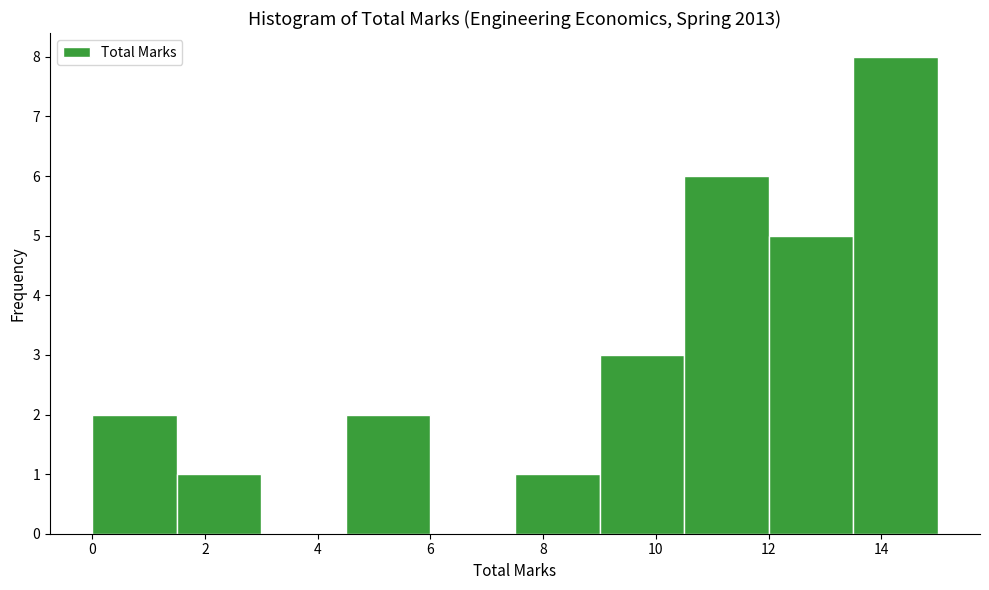

What is the height of the bar covering 10.5 to 12.0 on the x-axis? Neither the bar edges nor the heights are printed on the chart, so give them approximately, as read against the axes.

6